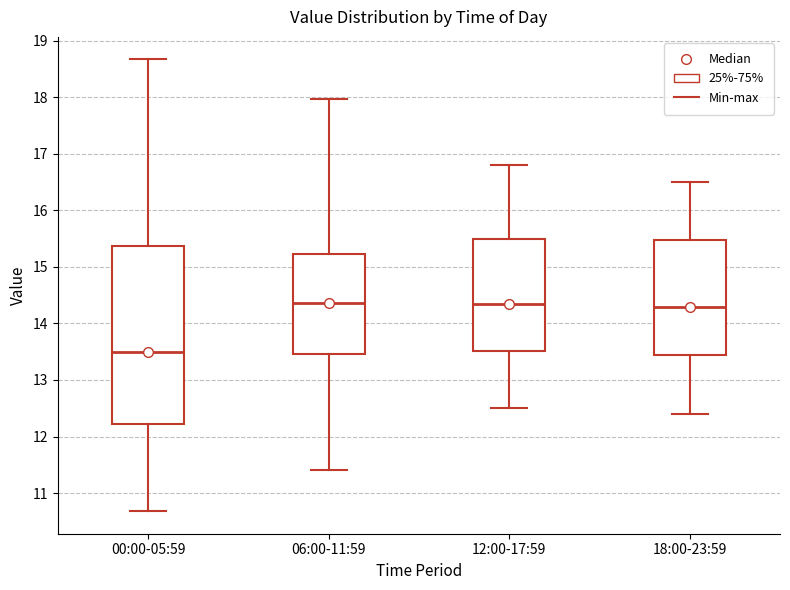

Reading left to right, transcribe this box plot: for each box, give where its median line is, the range the box spans, and where its two whiskers end, as read against the y-axis. The values are not printed on the chart, so give them approximately, as read against the axis.

00:00-05:59: median 13.5, box 12.2 to 15.4, whiskers 10.7 to 18.7
06:00-11:59: median 14.4, box 13.5 to 15.2, whiskers 11.4 to 18.0
12:00-17:59: median 14.4, box 13.5 to 15.5, whiskers 12.5 to 16.8
18:00-23:59: median 14.3, box 13.5 to 15.5, whiskers 12.4 to 16.5